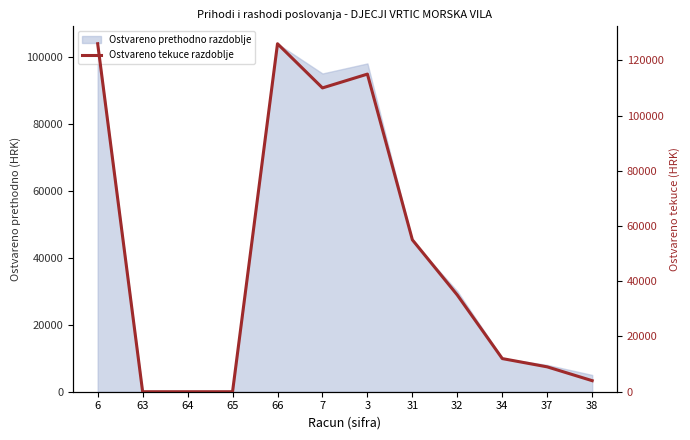

What is the label of the 9th point from the left?

32